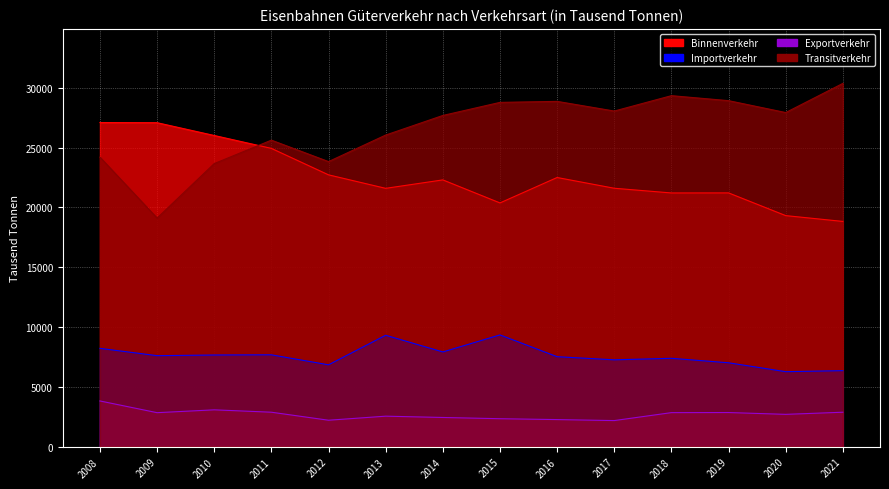

What is the difference between the Binnenverkehr values at 2020 and 2019?

1898